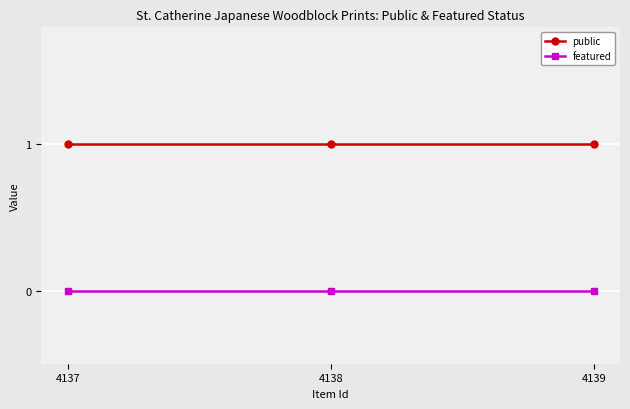

What is the sum of all public values?

3